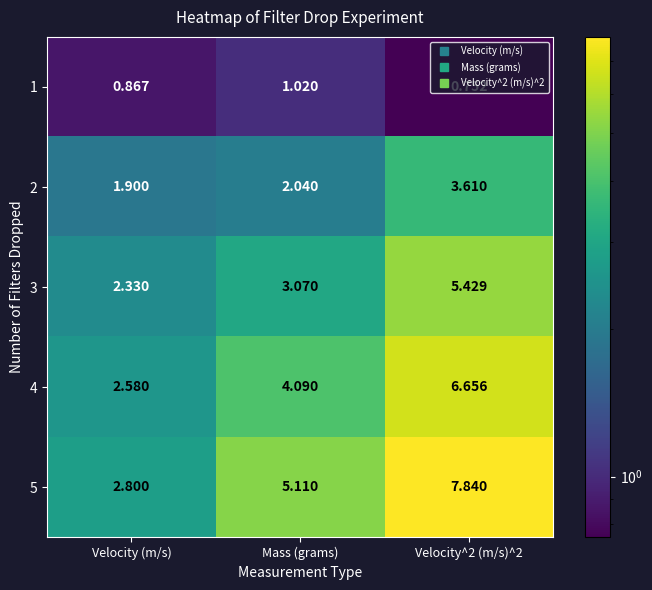

Is the value of 2 at Velocity (m/s) greater than the value of 5 at Velocity (m/s)?

No